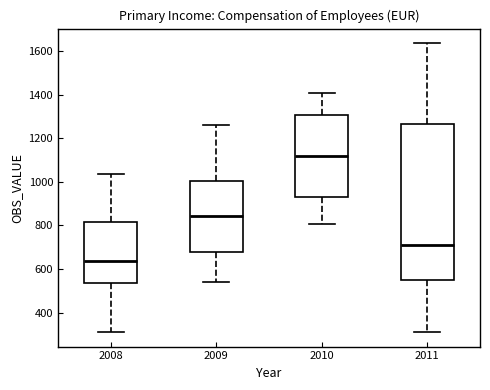

Which box has the highest median line?

2010